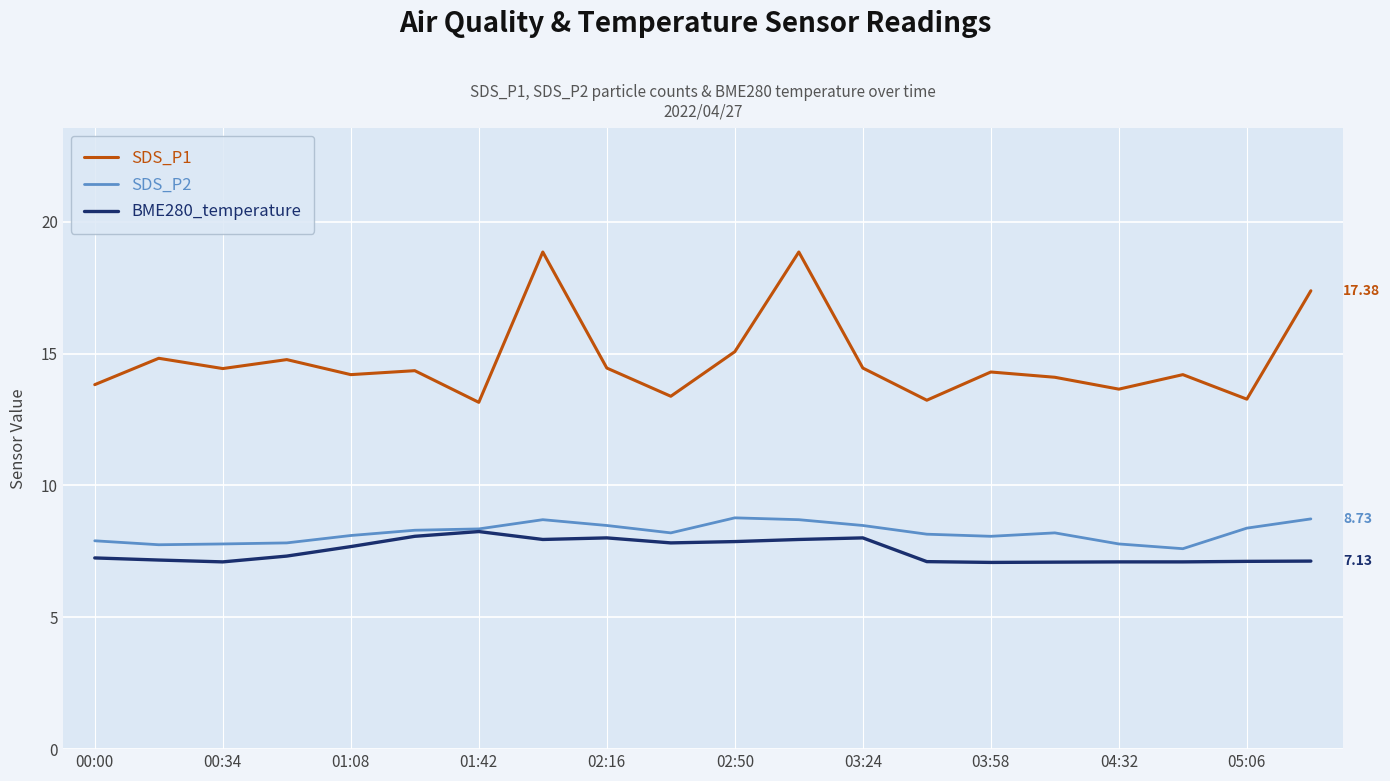

Which series has the largest total across all categories?

SDS_P1